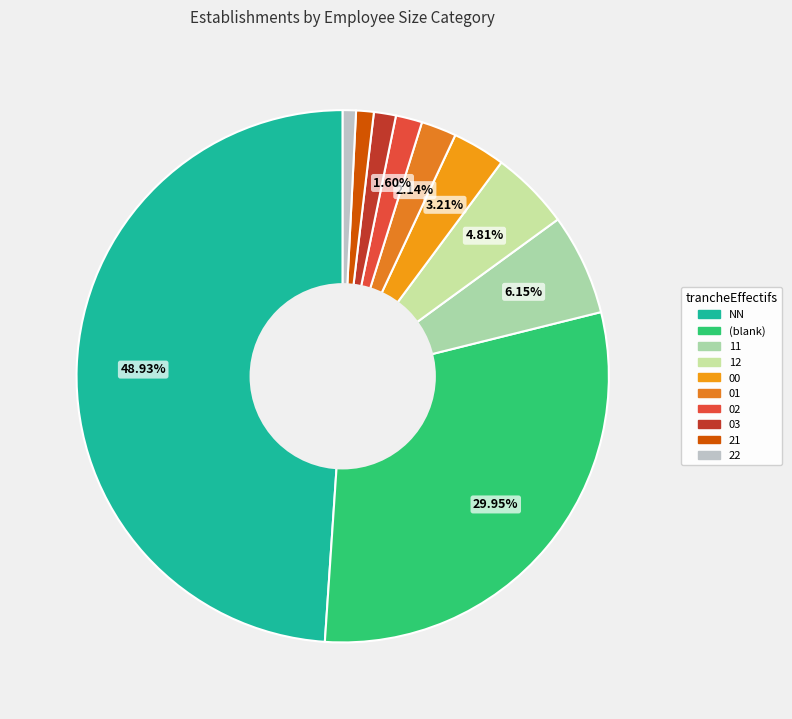

To the nearest percent, what is the average slice percentage?

10%